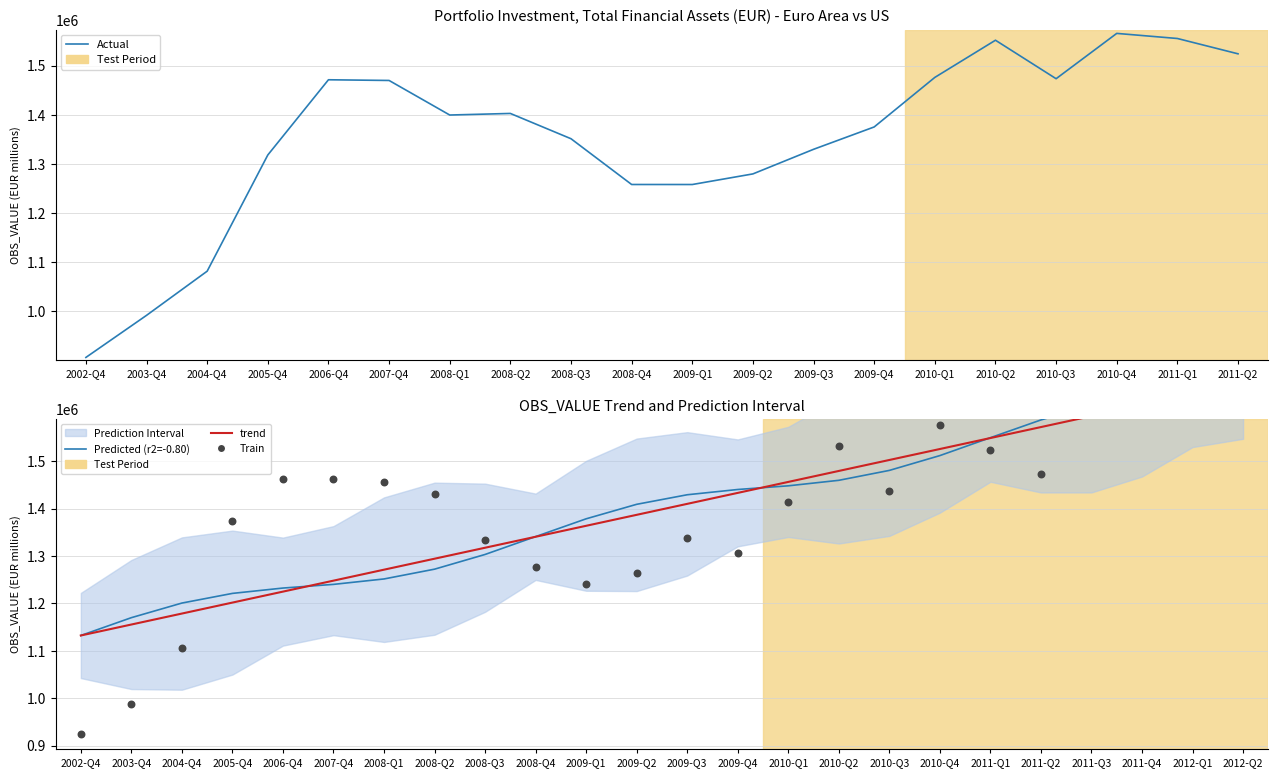

Which has a higher value, 2008-Q2 or 2008-Q1?

2008-Q2